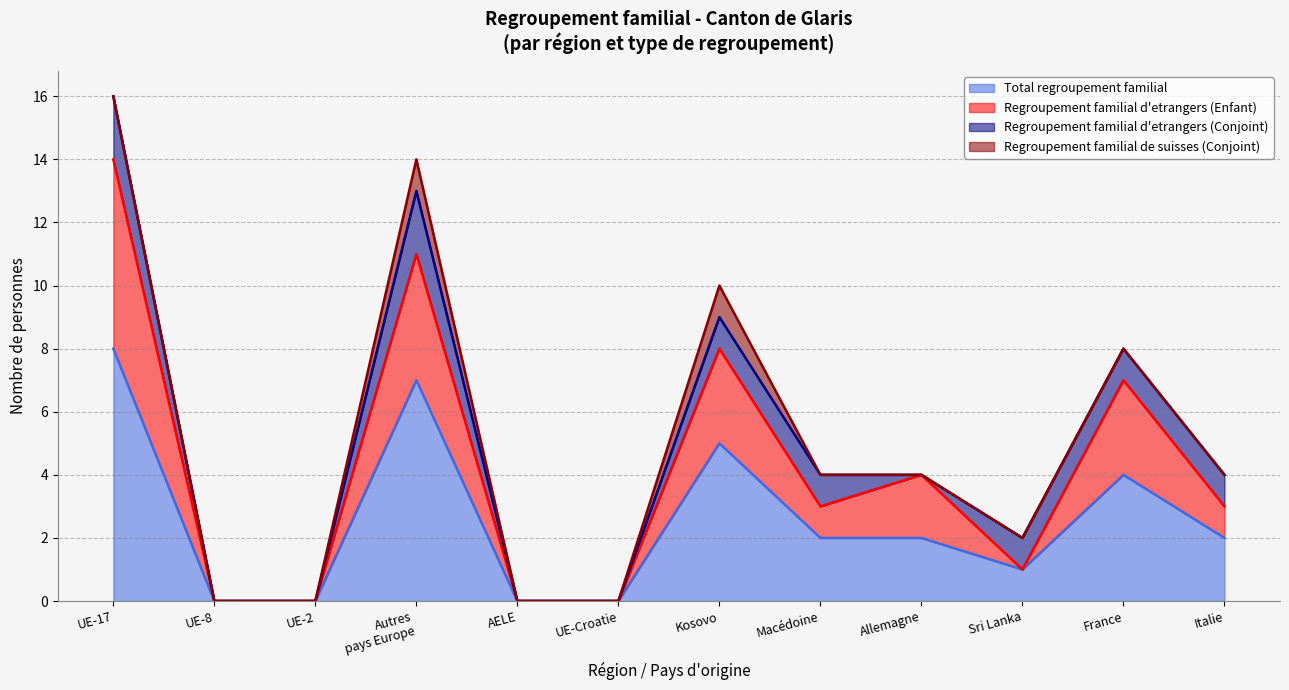

Which category has the highest value in the Total regroupement familial series?

UE-17